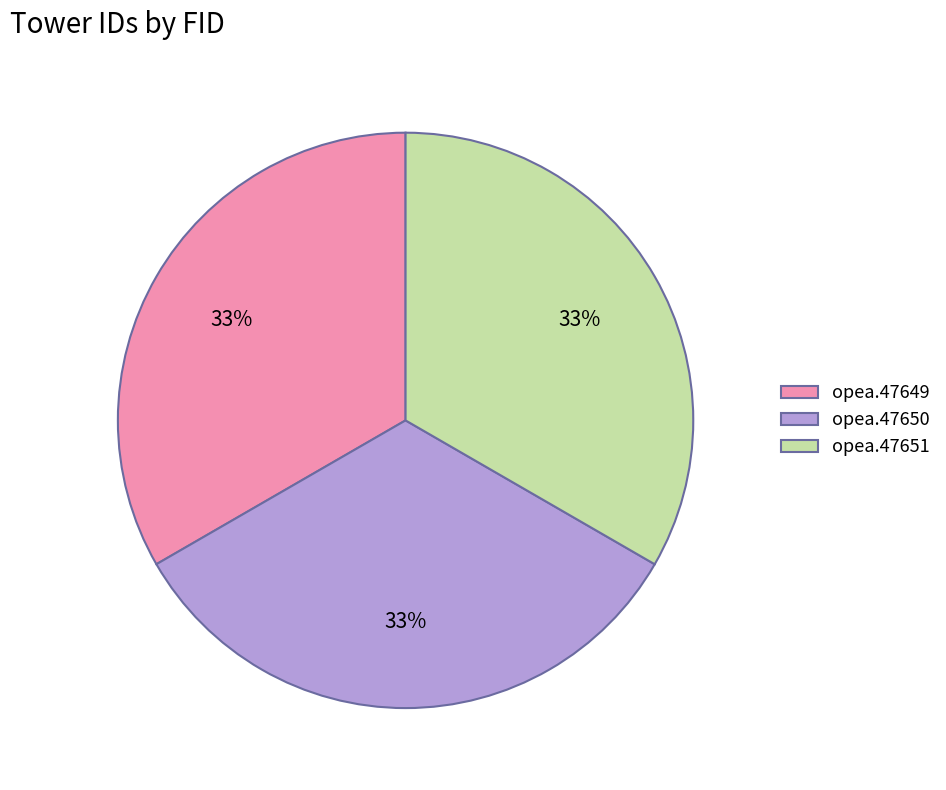

What is the ratio of the value at opea.47650 to the value at opea.47649?

1.0